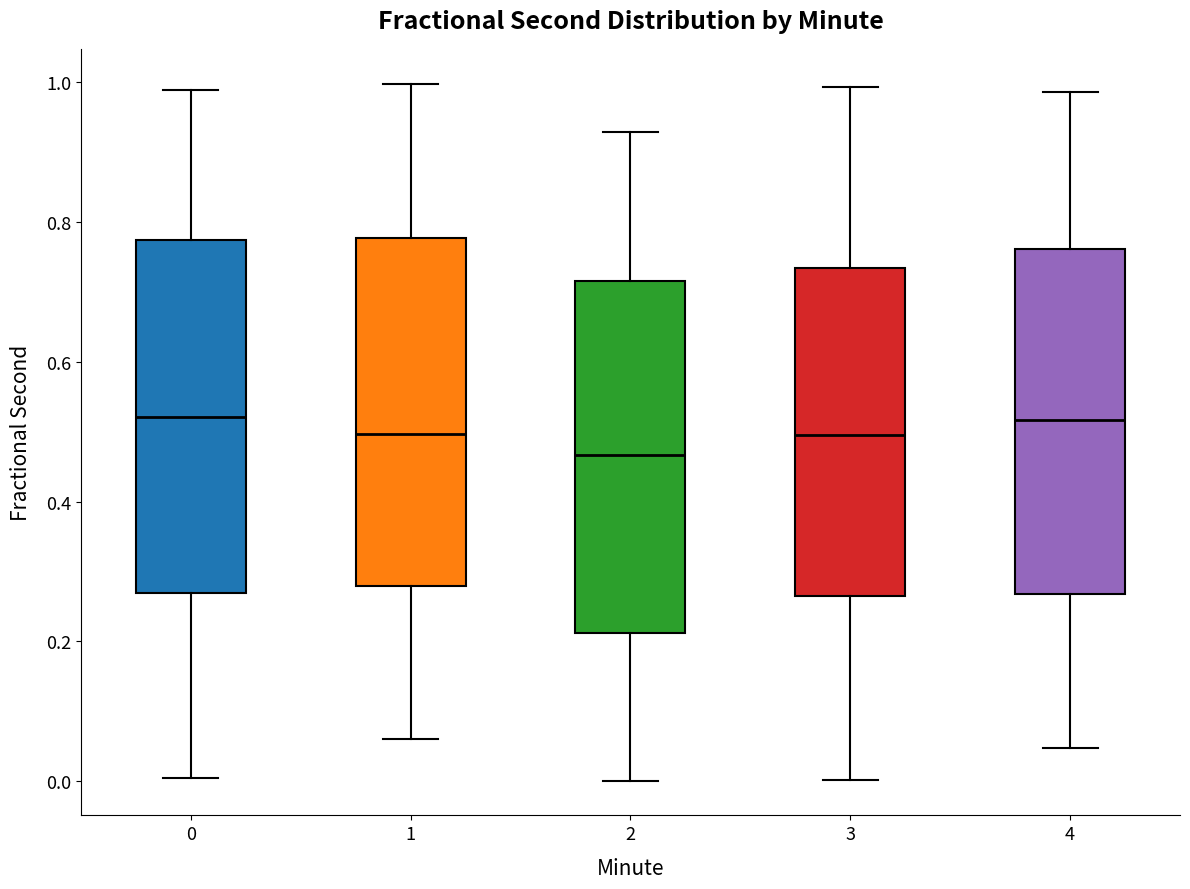

Which box has the lowest median line?

2